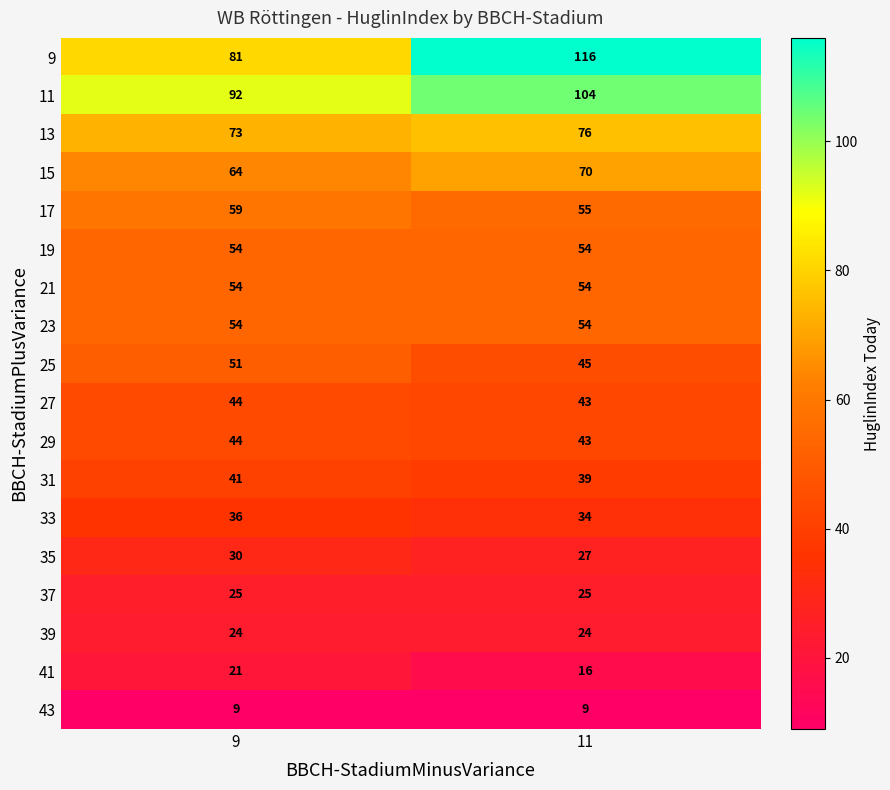

What is the sum of all 31 values?

80